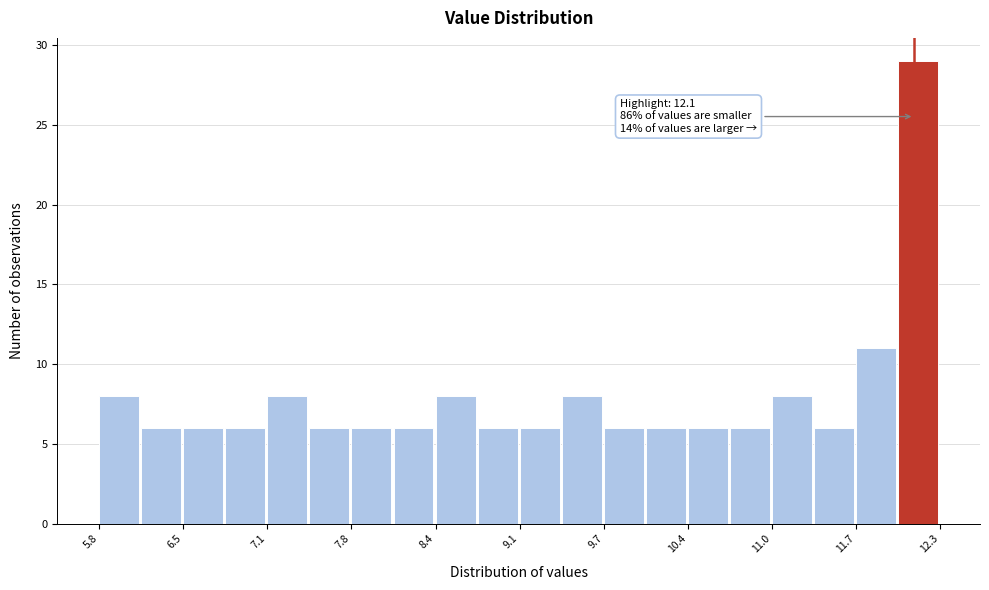

Read against the x-axis, roughly where is the centre of the tallest bar?

12.1